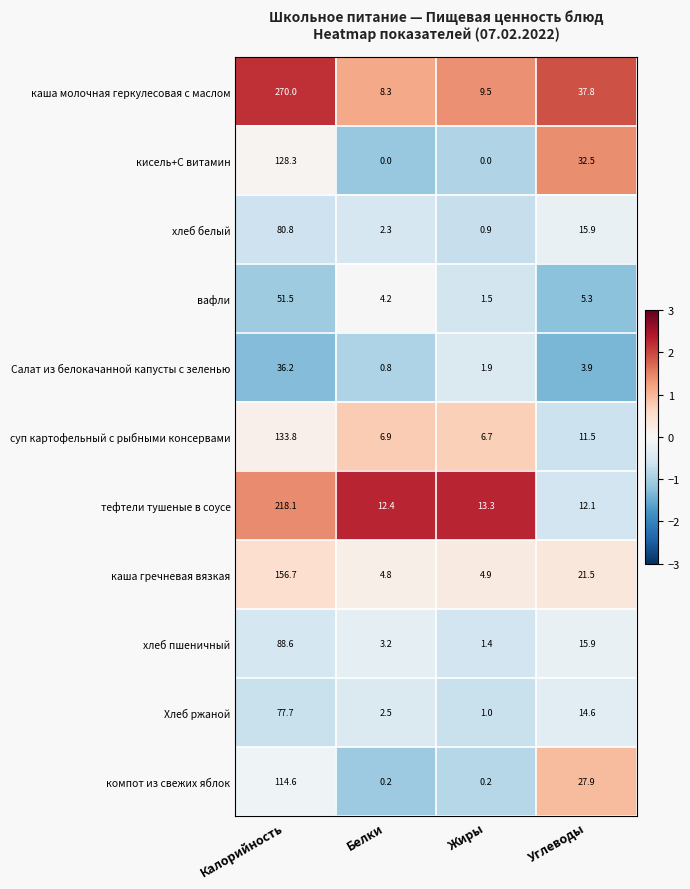

At how many categories does at least one series exceed 1?

4